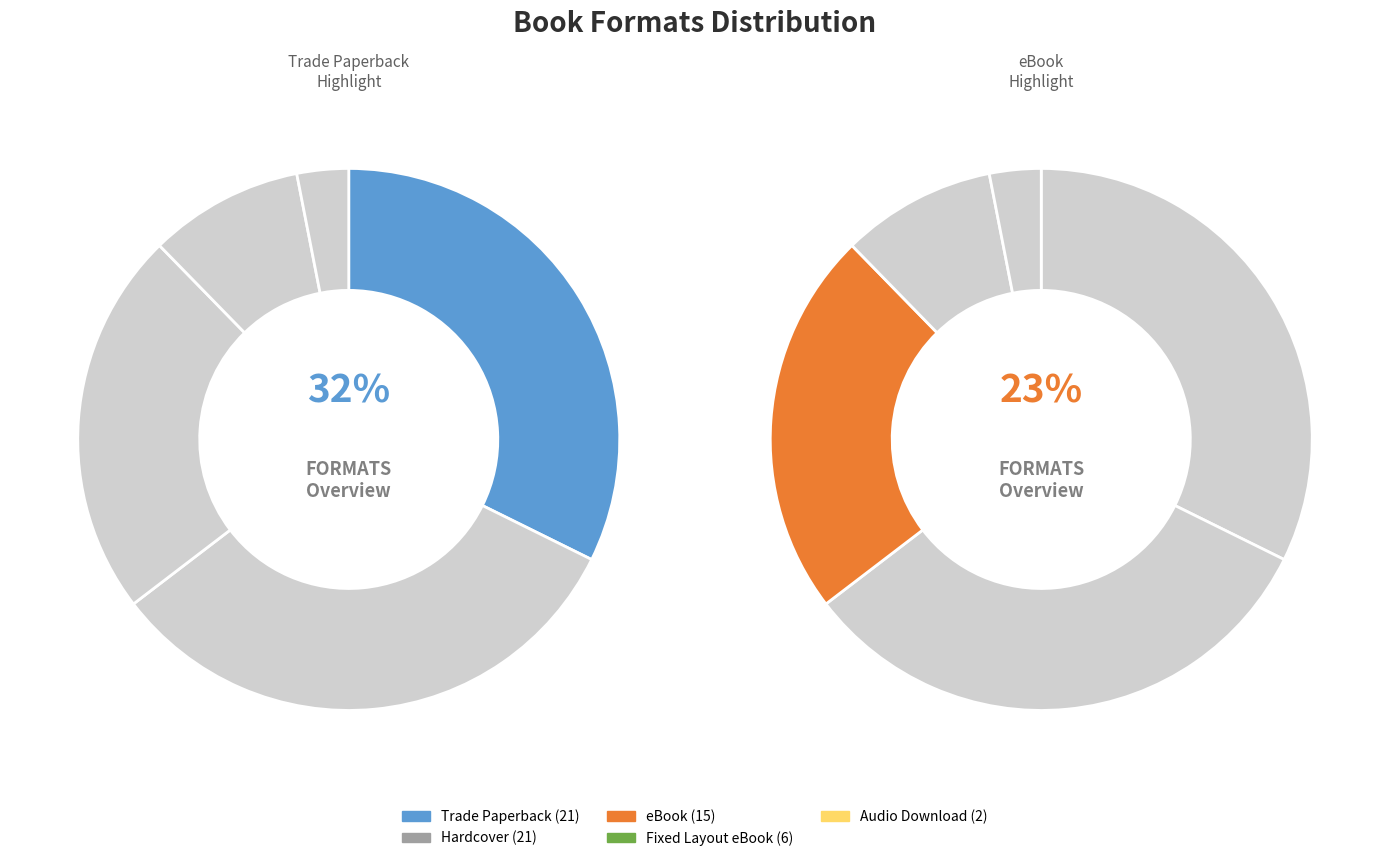

What is the smallest slice in the pie chart?

Audio Download